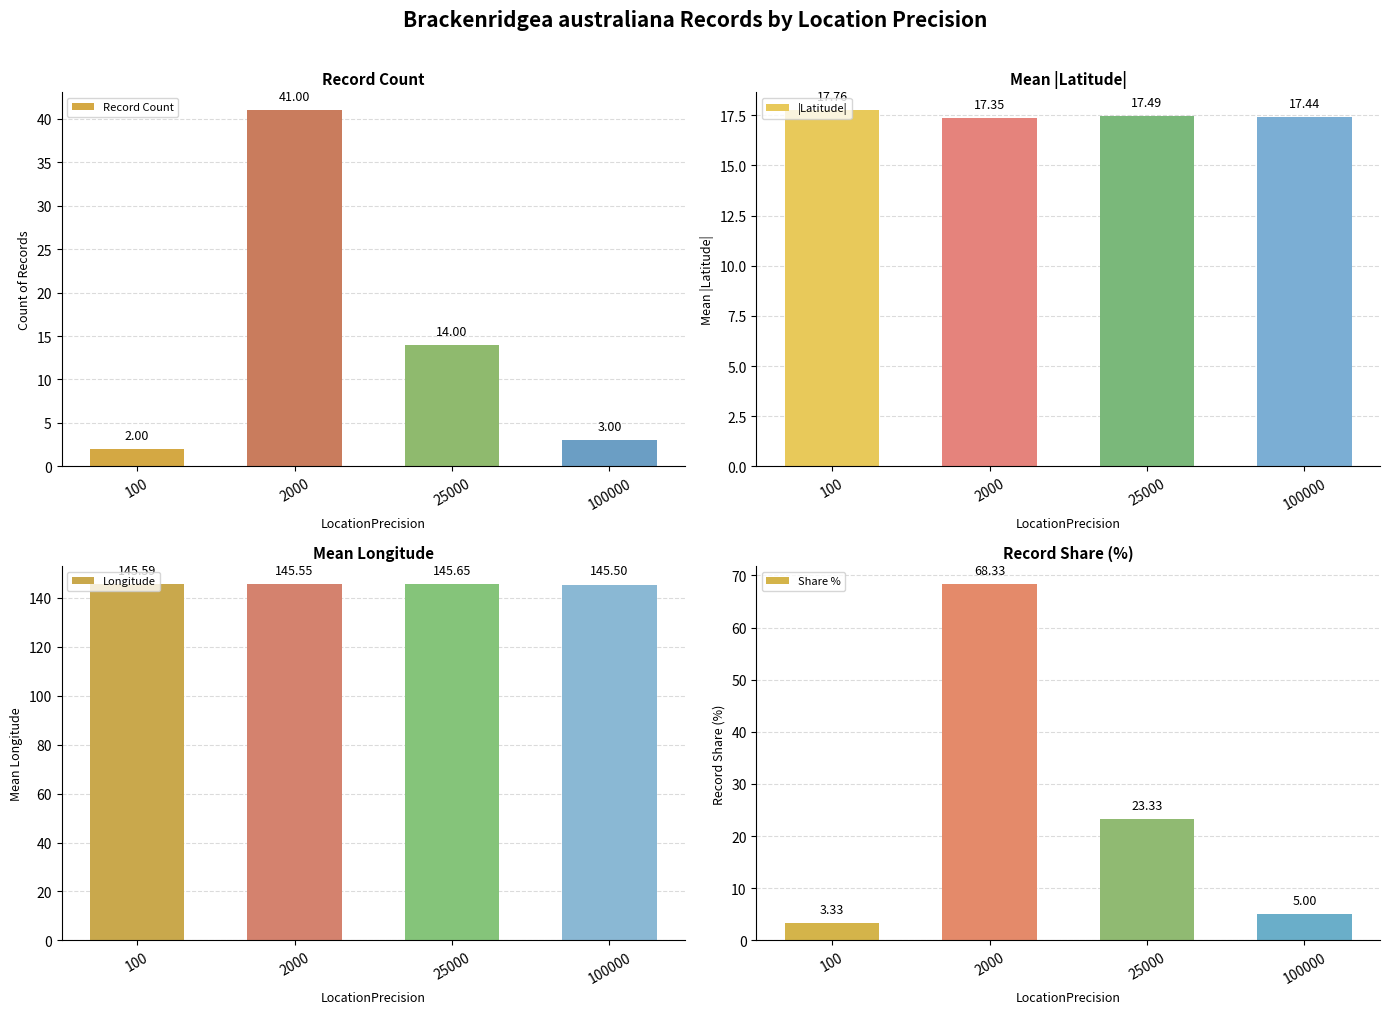

At which category does the chart reach its minimum across all series?

100